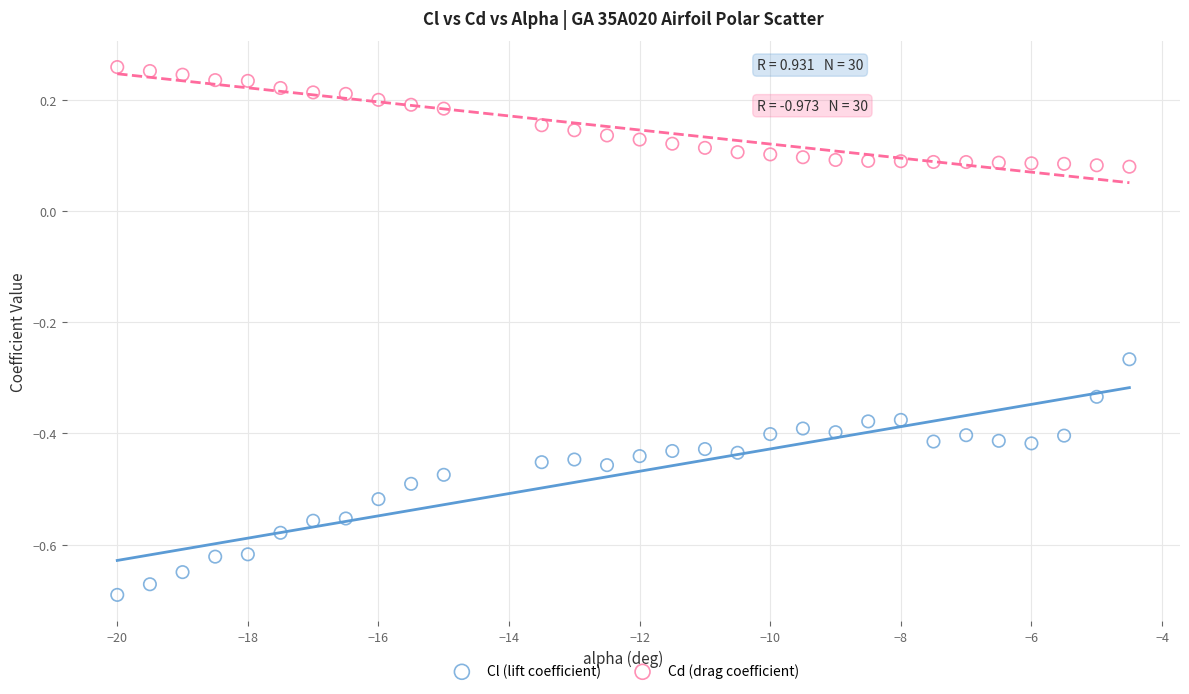

Across all data points, what is the range of X values (max minus min)?

15.5